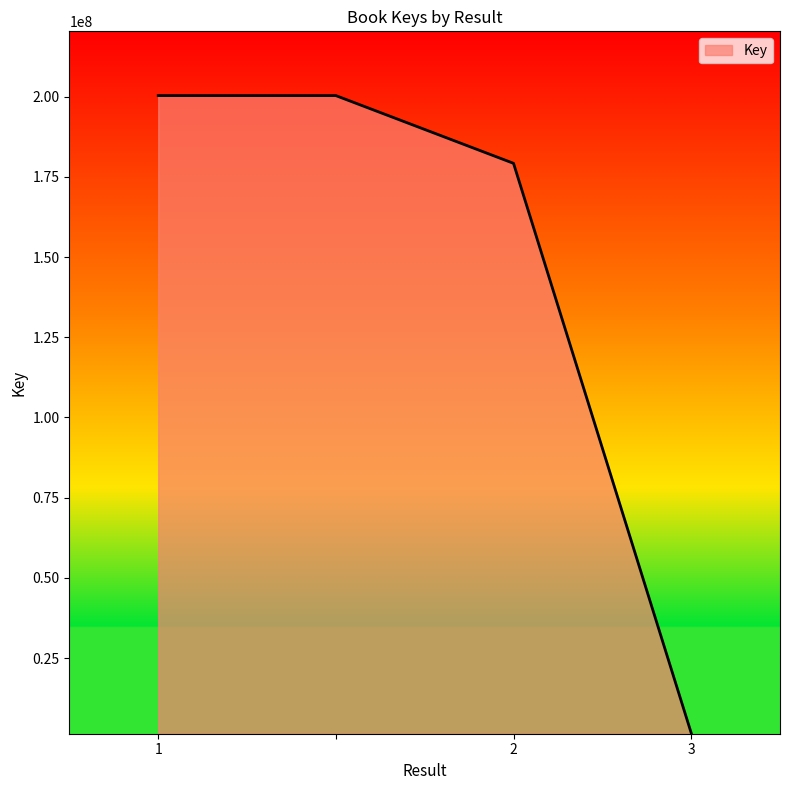

What is the greatest value displayed?

200297766